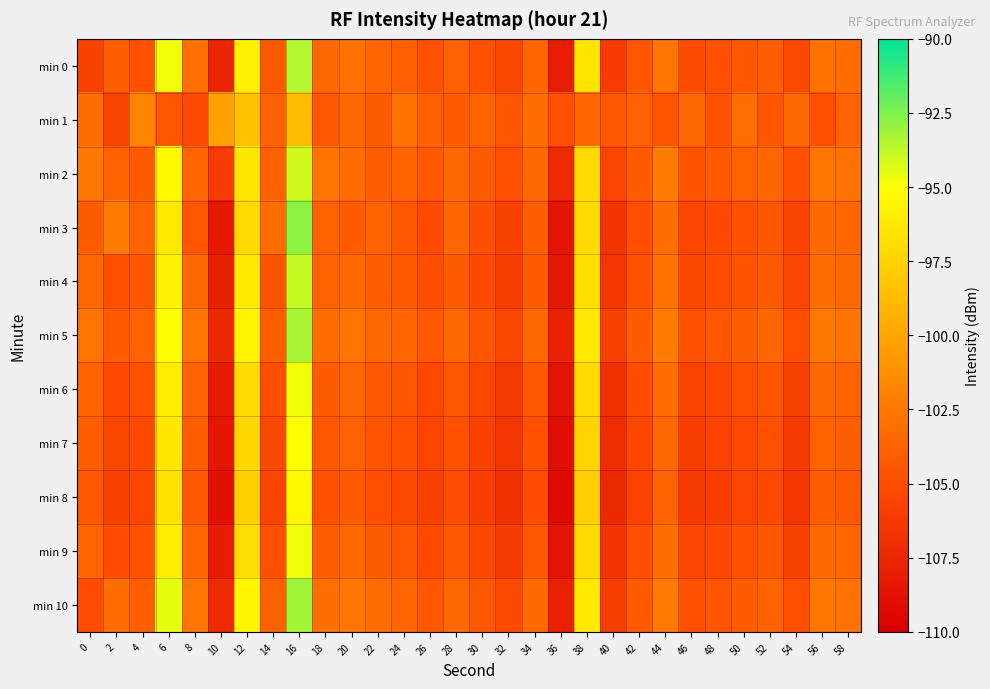

Count the number of data series in this chart.

11